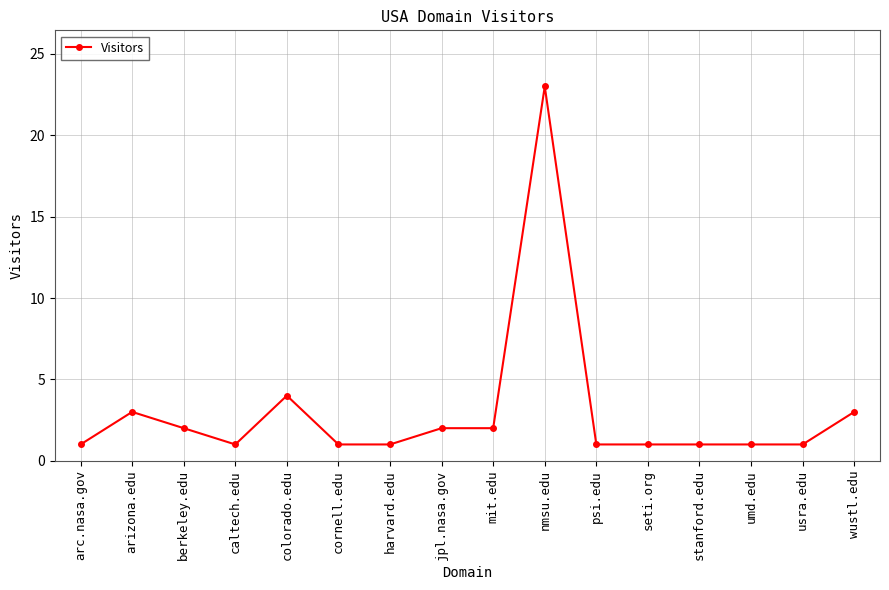

Where is the first local minimum?

caltech.edu